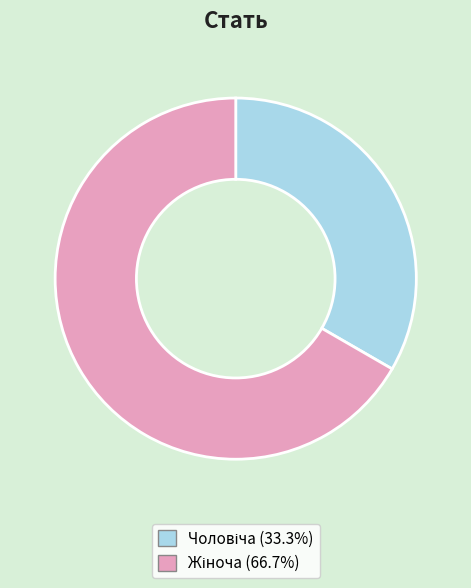

Is there any slice that represents more than half of the pie?

Yes